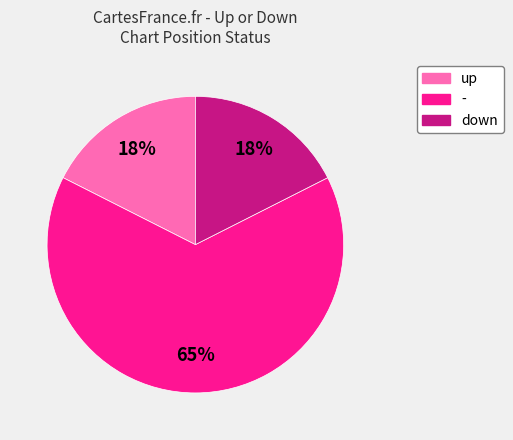

Which category accounts for the majority?

-